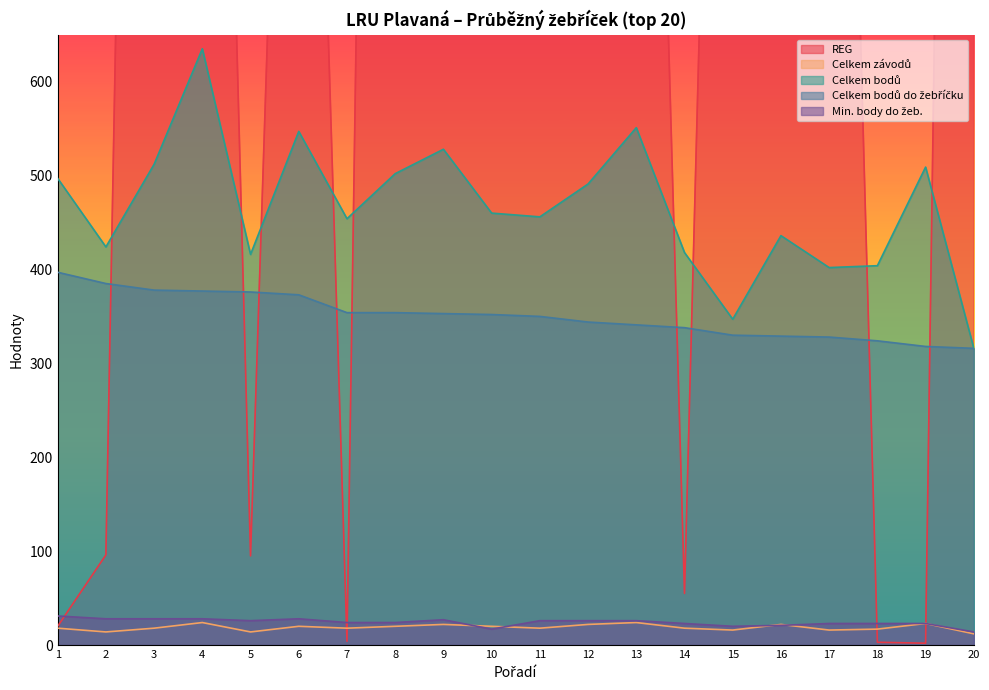

At which label does Celkem bodů do žebříčku first exceed 352?

1